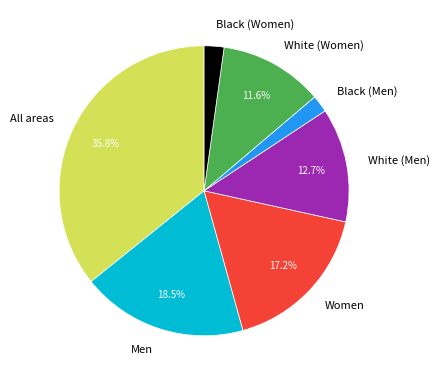

To the nearest percent, what is the average slice percentage?

14%